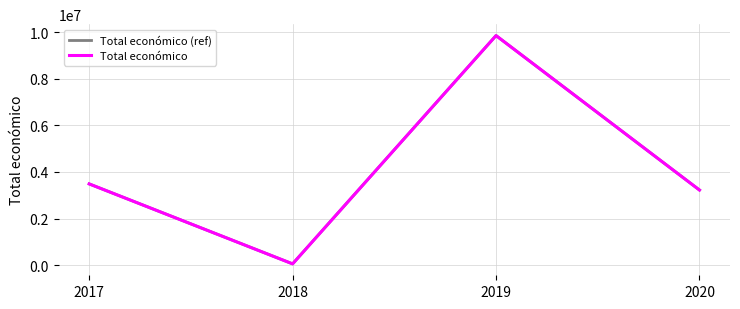

Is the value of Total económico at 2017 greater than the value of Total económico (ref) at 2020?

Yes